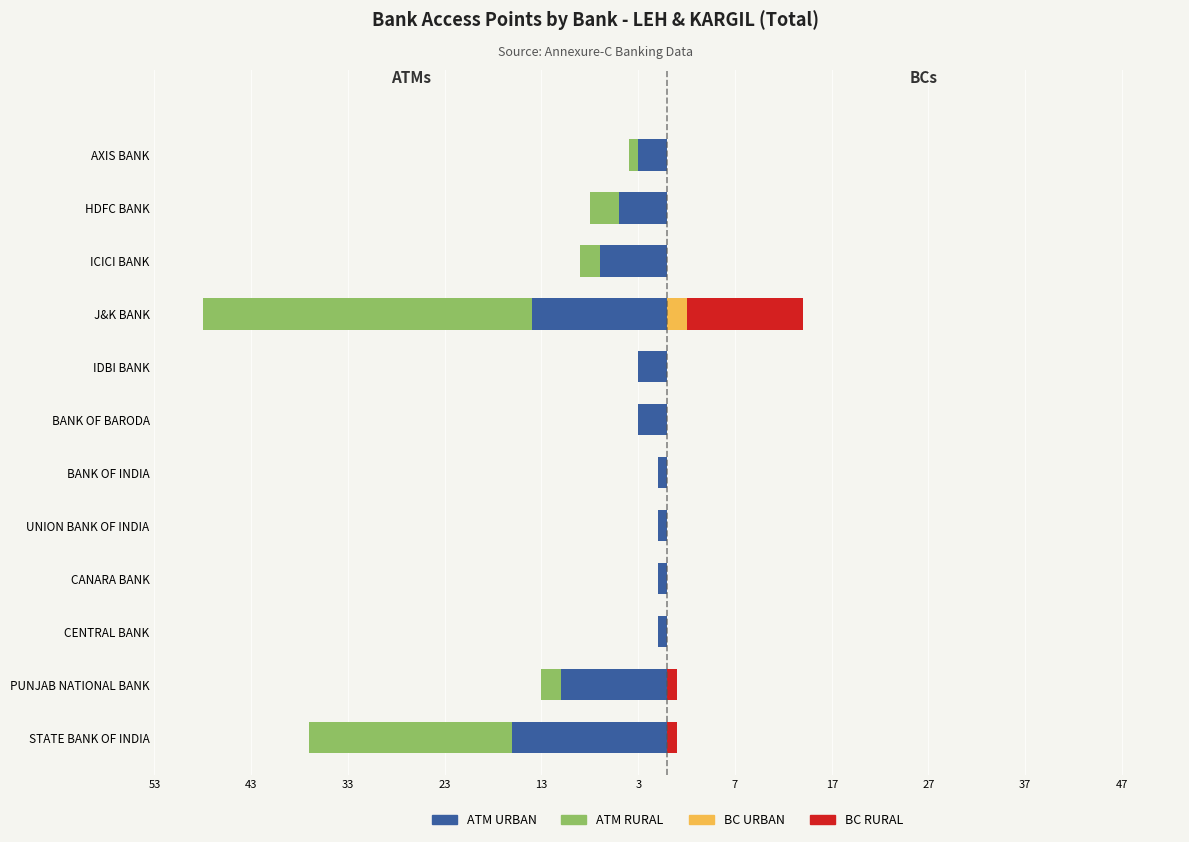

What position from the left is BANK OF BARODA?

7